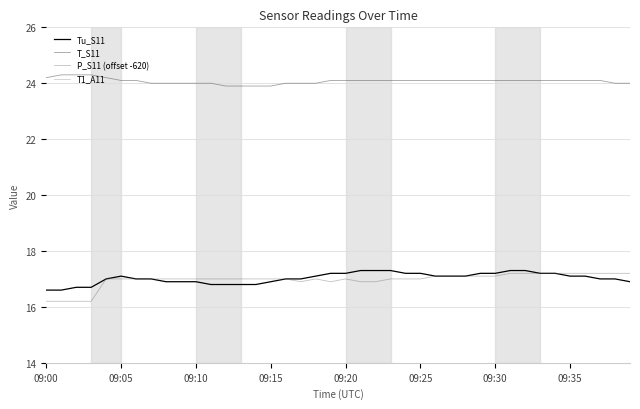

Is it true that Tu_S11 equals 17.2 at 33?

True